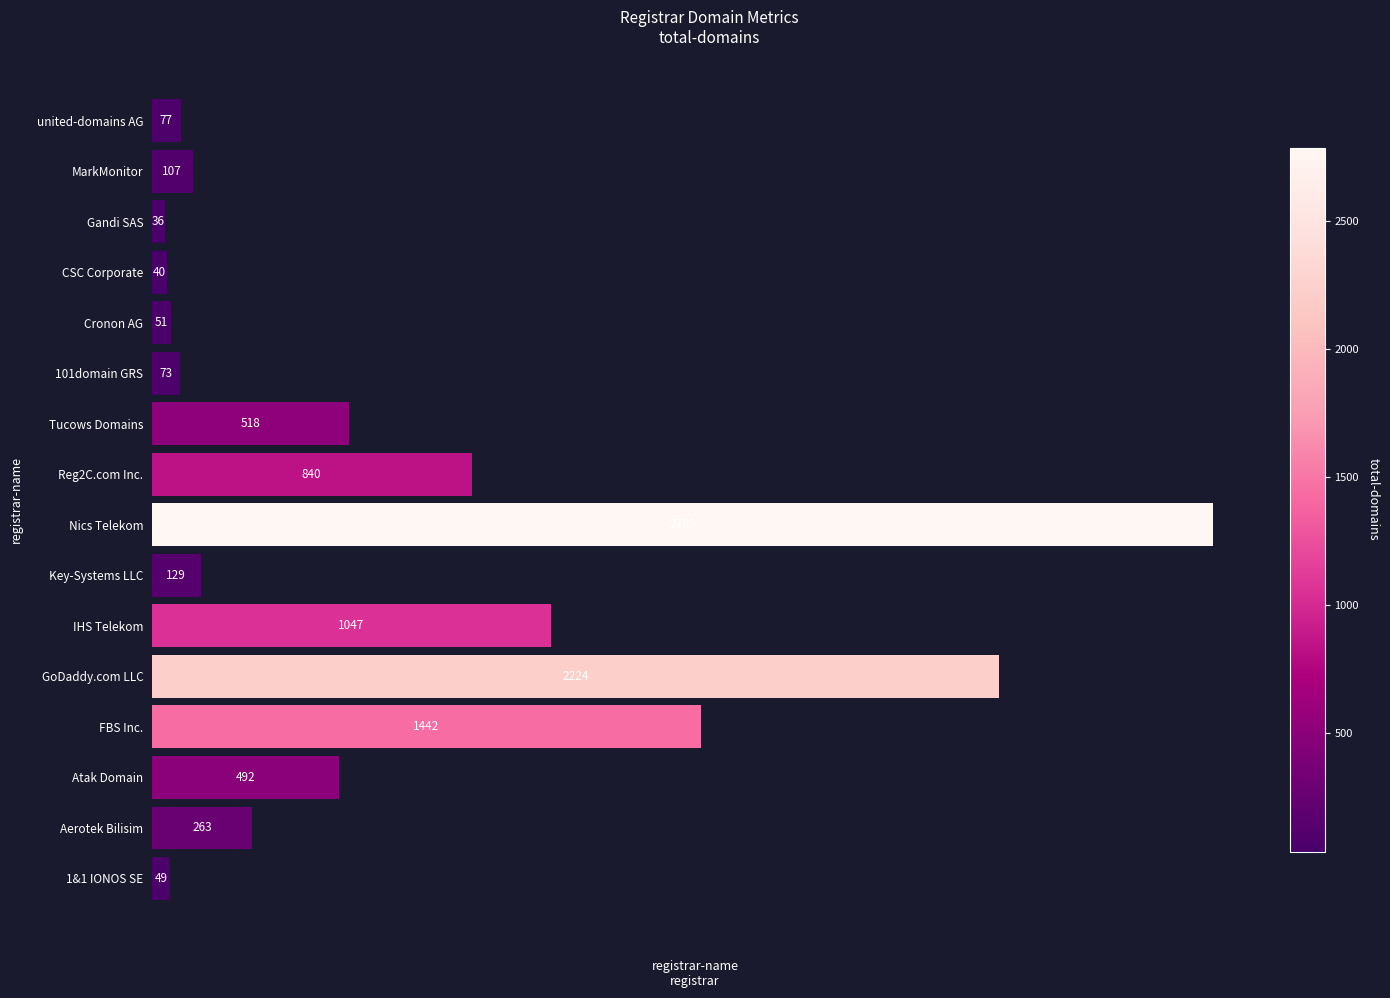

Approximately how many times larger is the value at Tucows Domains compared to CSC Corporate?

12.9